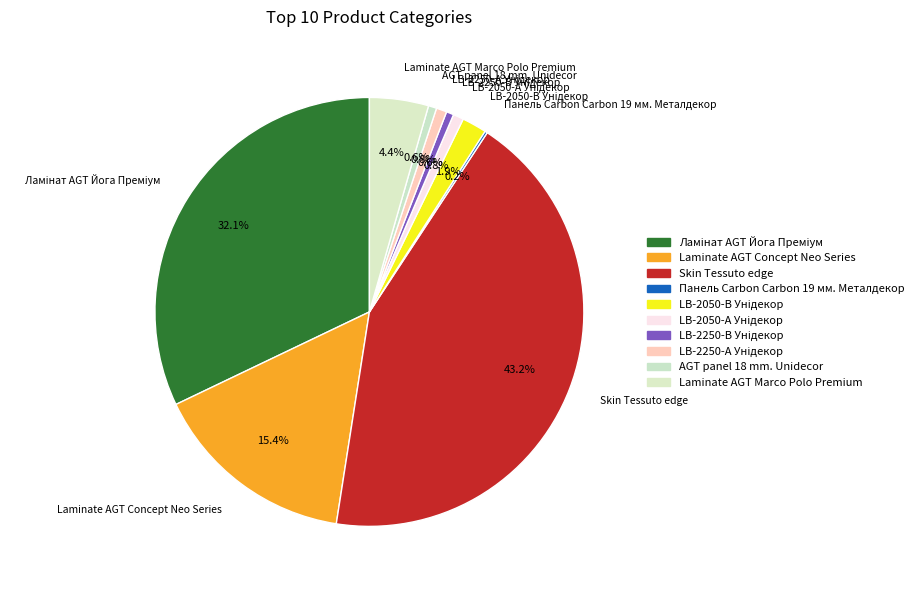

Which slice is the largest?

Skin Tessuto edge